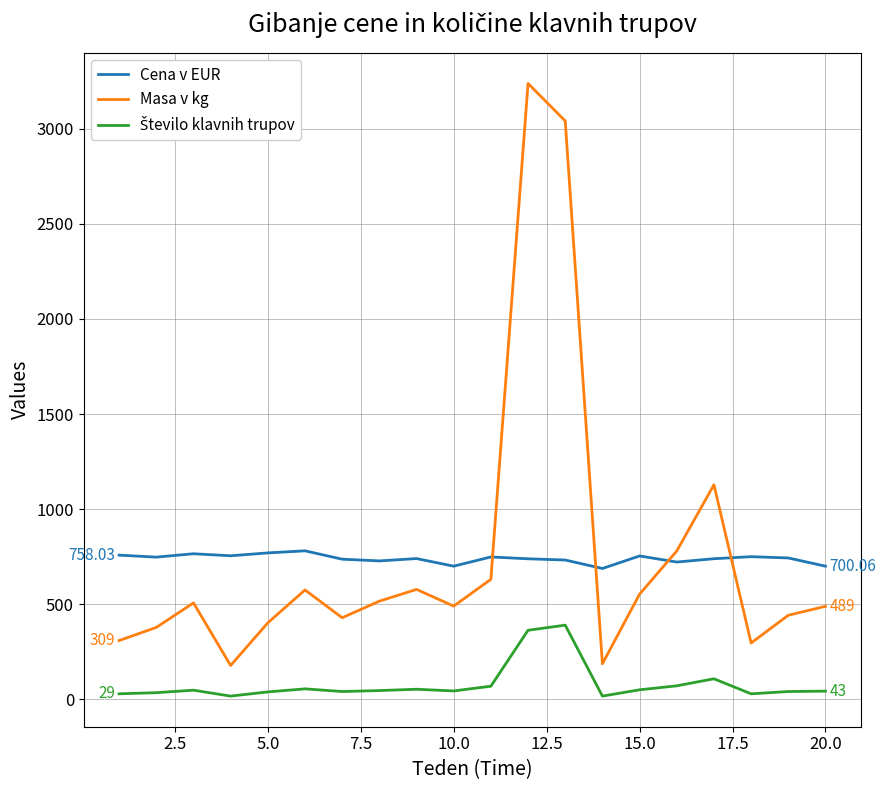

Which series has the widest spread of values?

Masa v kg